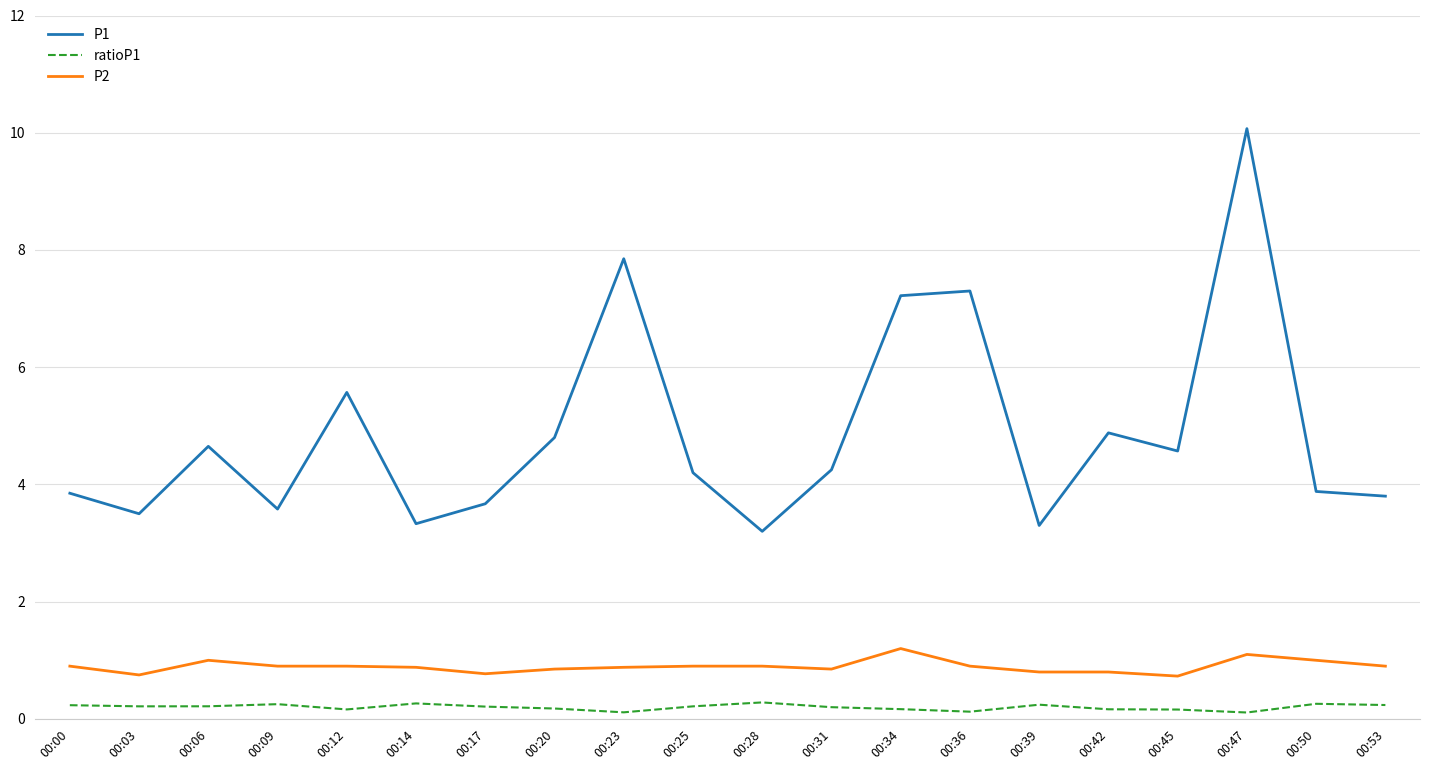

What is the difference between the highest and lowest values at 00:28?

2.9